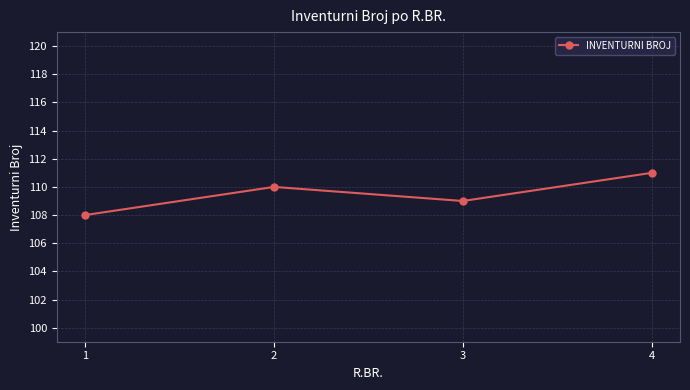

Reading left to right, list all the values displayed in this chart.

1=108	2=110	3=109	4=111